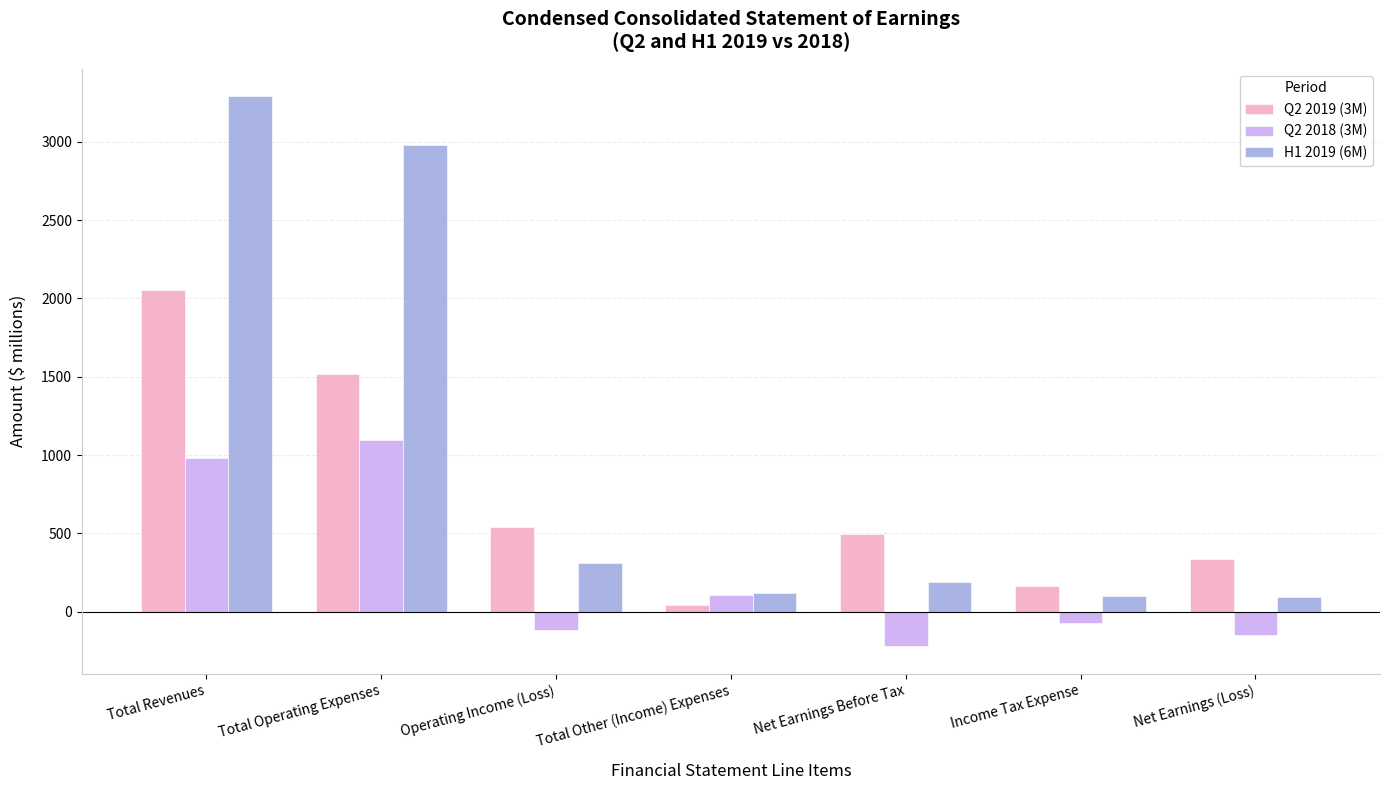

At which label is H1 2019 (6M) closest to 1690?

Total Operating Expenses